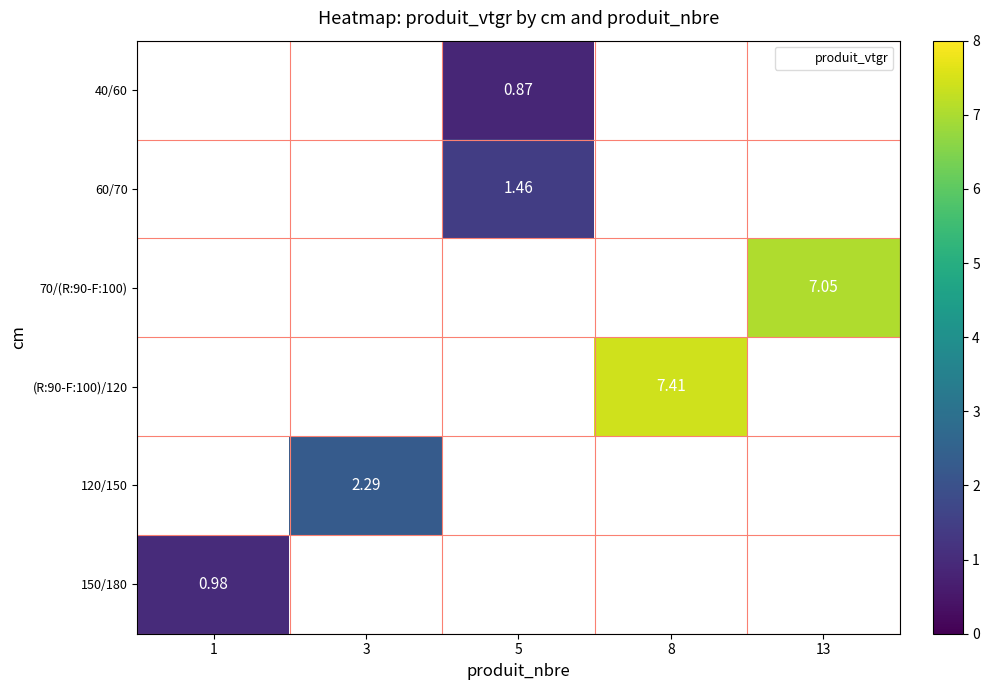

Count the number of categories in the chart.

5